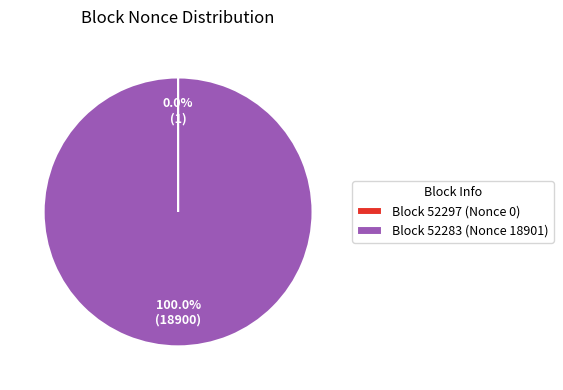

Which category has the biggest portion of the pie?

Block 52283 (Nonce 18901)